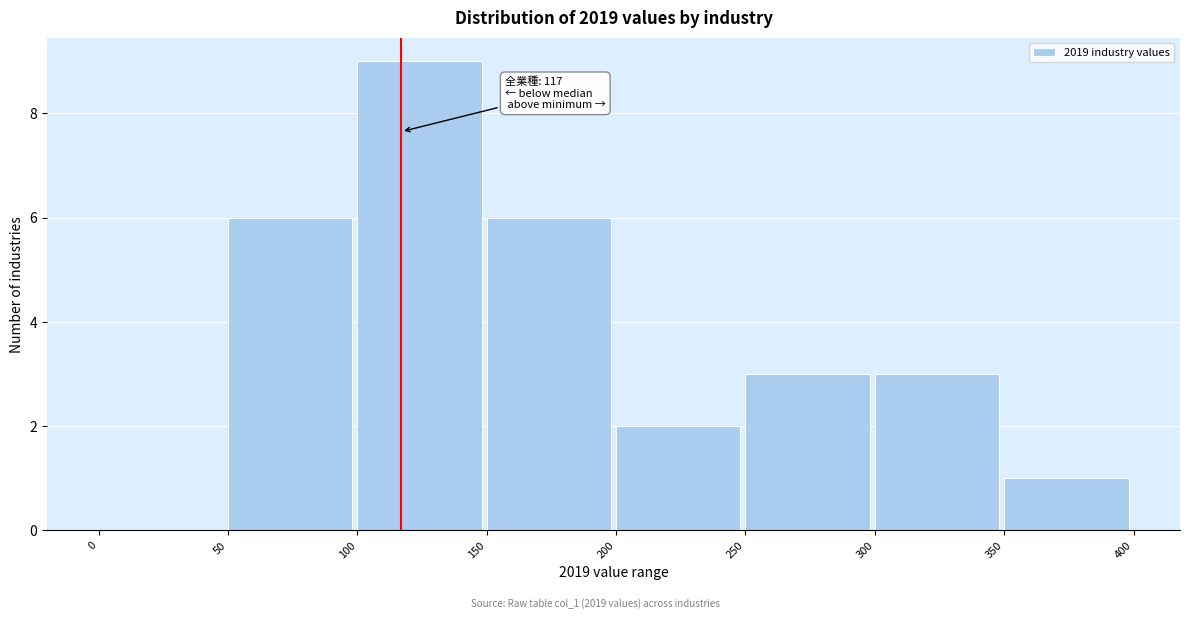

Over which range of the x-axis is the bar tallest?

100 to 150